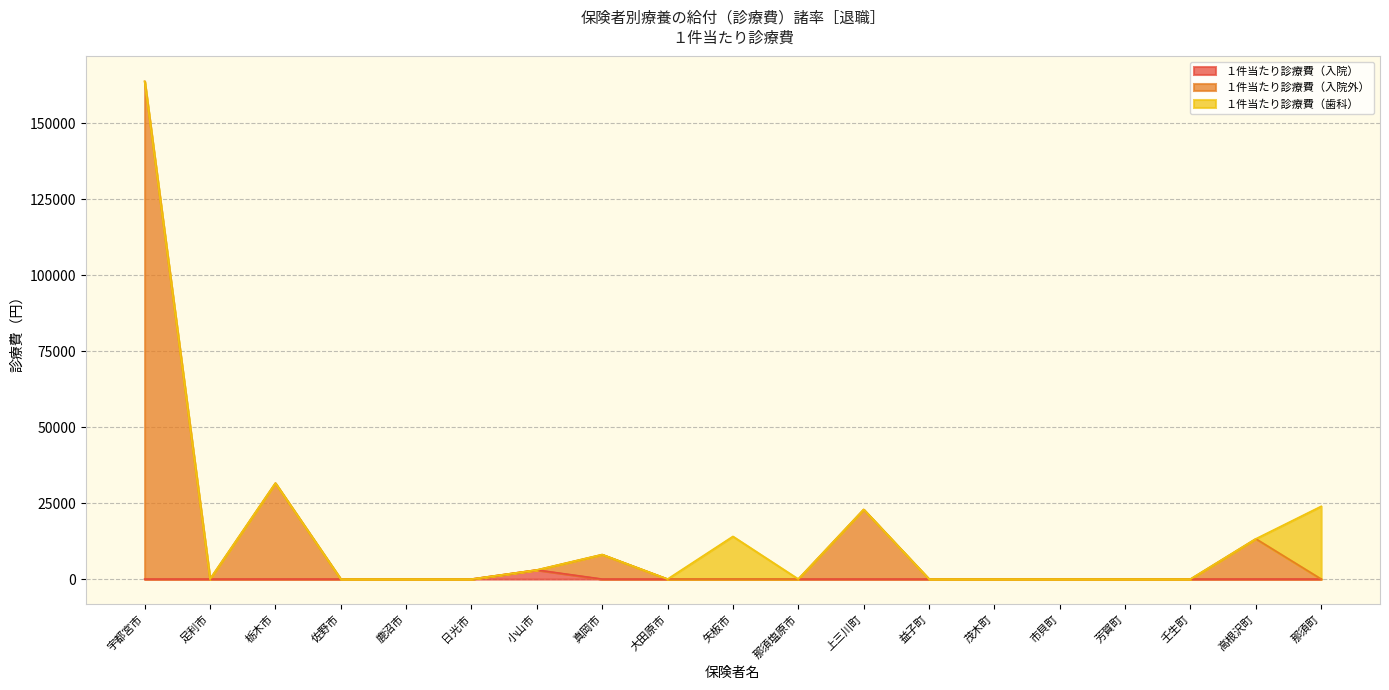

What is the total value across all series at 宇都宮市?

163790